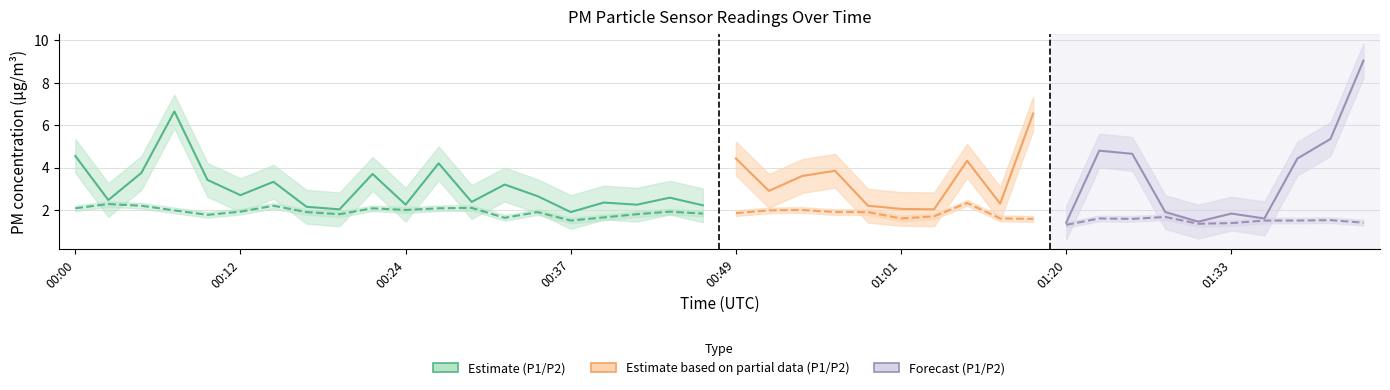

What is the difference between the maximum and minimum values in the P2 series?

1.0